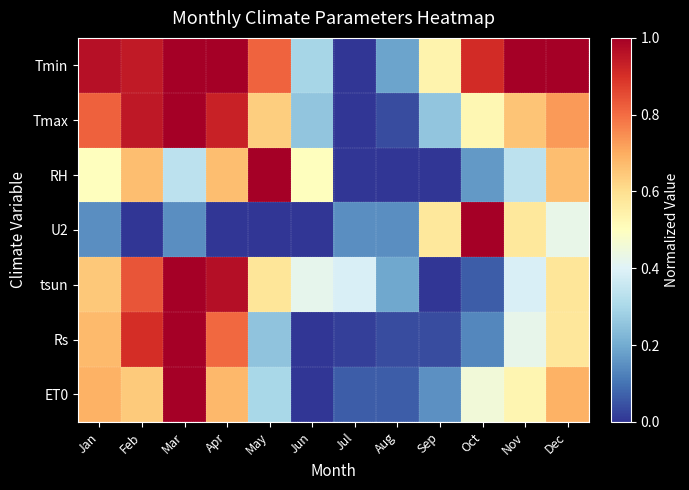

Reading left to right, what are all the values shown in this chart?

Tmin: Jan=1.0	Feb=0.9	Mar=1.0	Apr=1.0	May=0.8	Jun=0.3	Jul=0.0	Aug=0.2	Sep=0.5	Oct=0.9	Nov=1.0	Dec=1.0
Tmax: Jan=0.8	Feb=0.9	Mar=1.0	Apr=0.9	May=0.6	Jun=0.3	Jul=0.0	Aug=0.0	Sep=0.3	Oct=0.5	Nov=0.7	Dec=0.7
RH: Jan=0.5	Feb=0.7	Mar=0.3	Apr=0.7	May=1.0	Jun=0.5	Jul=0.0	Aug=0.0	Sep=0.0	Oct=0.2	Nov=0.3	Dec=0.7
U2: Jan=0.1	Feb=0.0	Mar=0.1	Apr=0.0	May=0.0	Jun=0.0	Jul=0.1	Aug=0.1	Sep=0.6	Oct=1.0	Nov=0.6	Dec=0.4
tsun: Jan=0.6	Feb=0.8	Mar=1.0	Apr=1.0	May=0.6	Jun=0.4	Jul=0.4	Aug=0.2	Sep=0.0	Oct=0.1	Nov=0.4	Dec=0.6
Rs: Jan=0.7	Feb=0.9	Mar=1.0	Apr=0.8	May=0.3	Jun=0.0	Jul=0.0	Aug=0.0	Sep=0.0	Oct=0.1	Nov=0.4	Dec=0.6
ET0: Jan=0.7	Feb=0.6	Mar=1.0	Apr=0.7	May=0.3	Jun=0.0	Jul=0.1	Aug=0.1	Sep=0.2	Oct=0.5	Nov=0.5	Dec=0.7